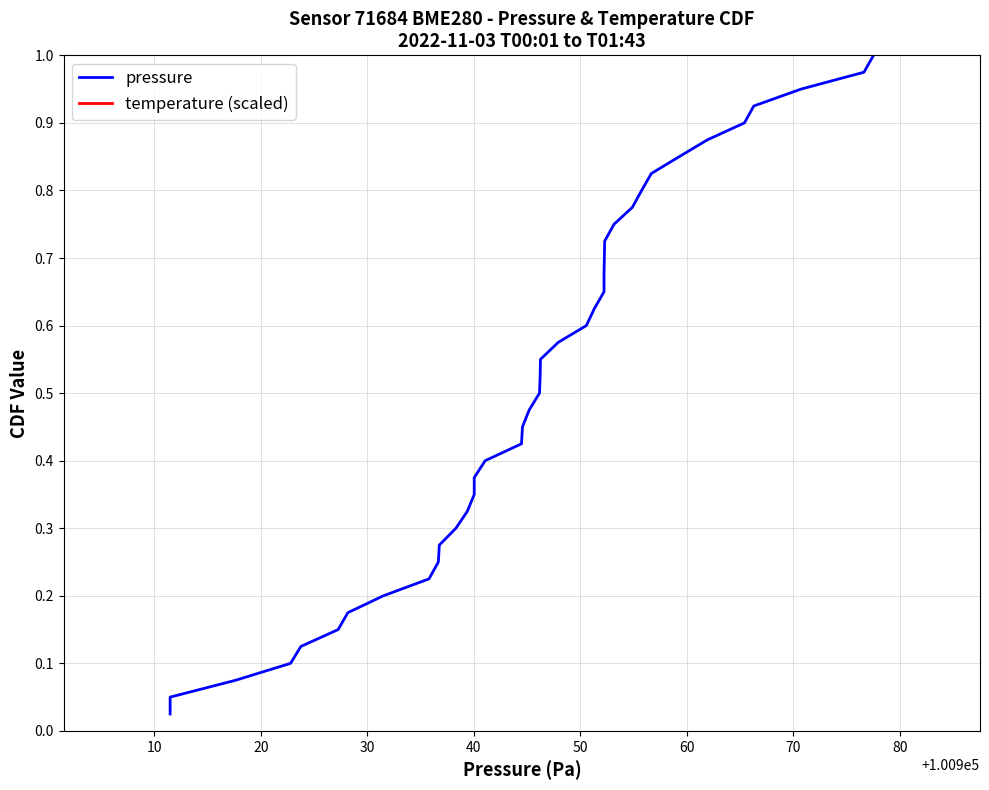

True or false: temperature (scaled) and pressure intersect in this chart.

False